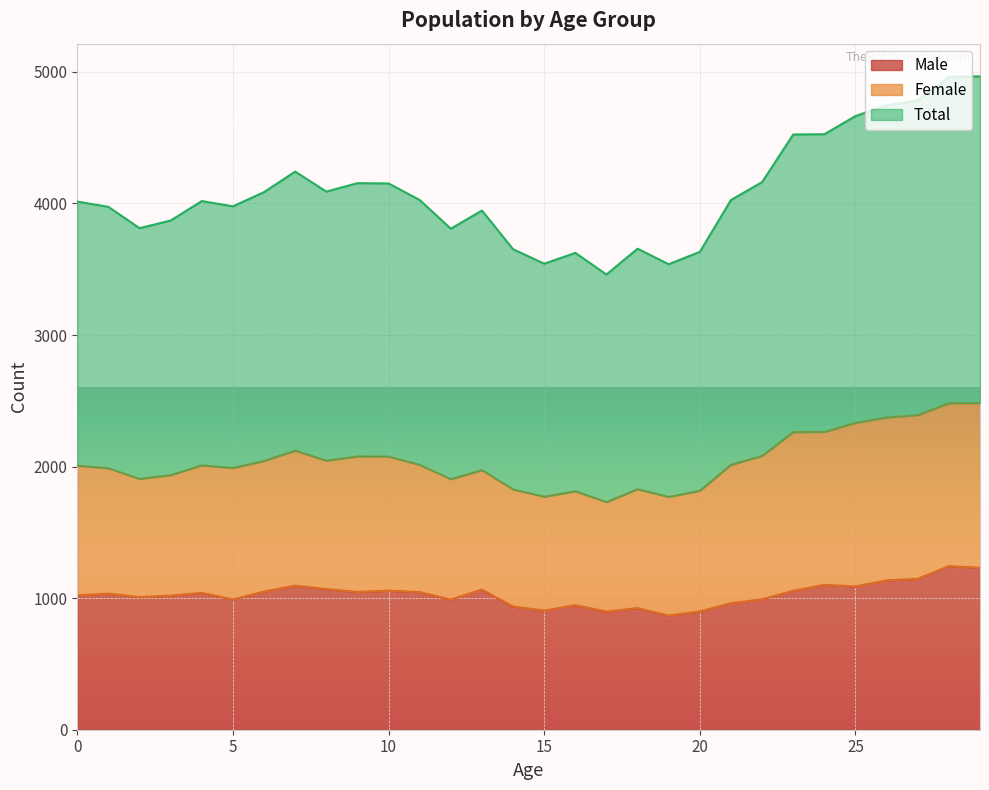

Which category has the highest value in the Male series?

28